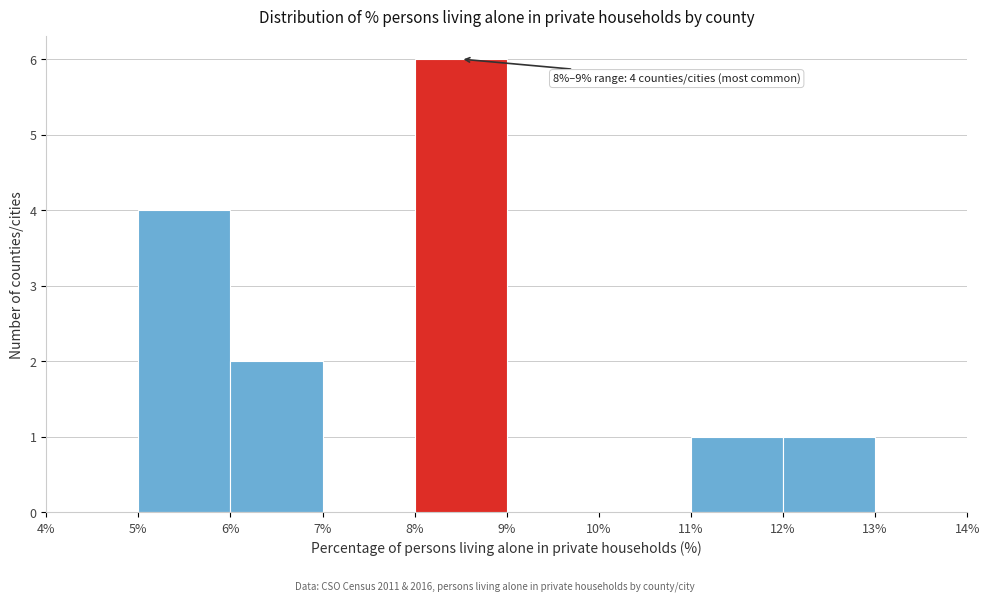

Over which range of the x-axis is the bar tallest?

8% to 9%